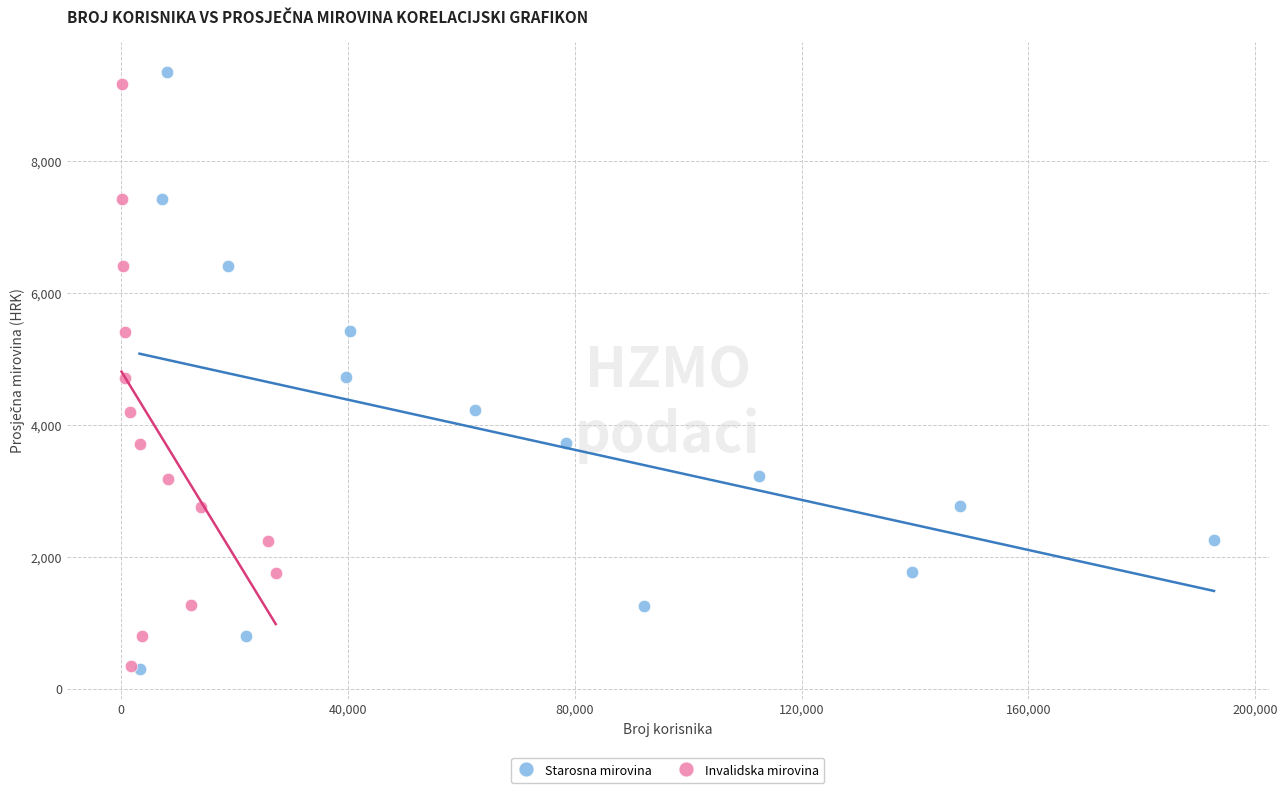

Which series has the largest Y range (max minus min)?

Starosna mirovina